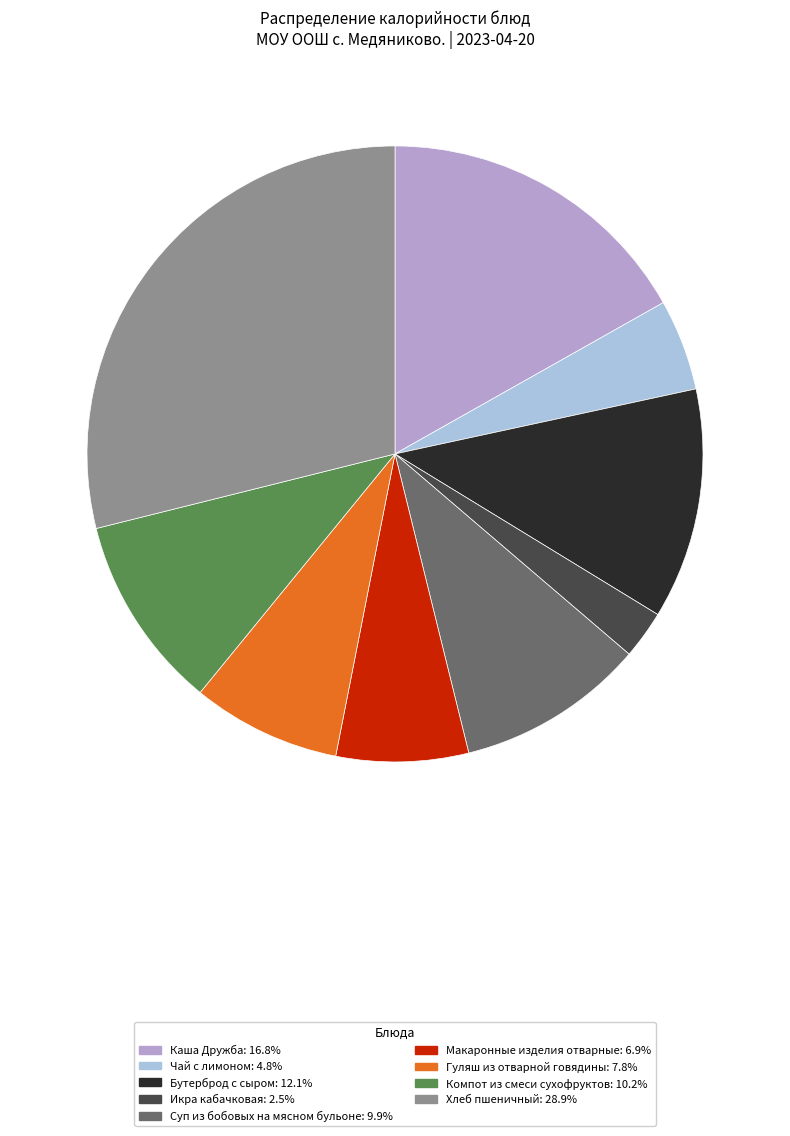

Which has a higher value, Икра кабачковая or Чай с лимоном?

Чай с лимоном